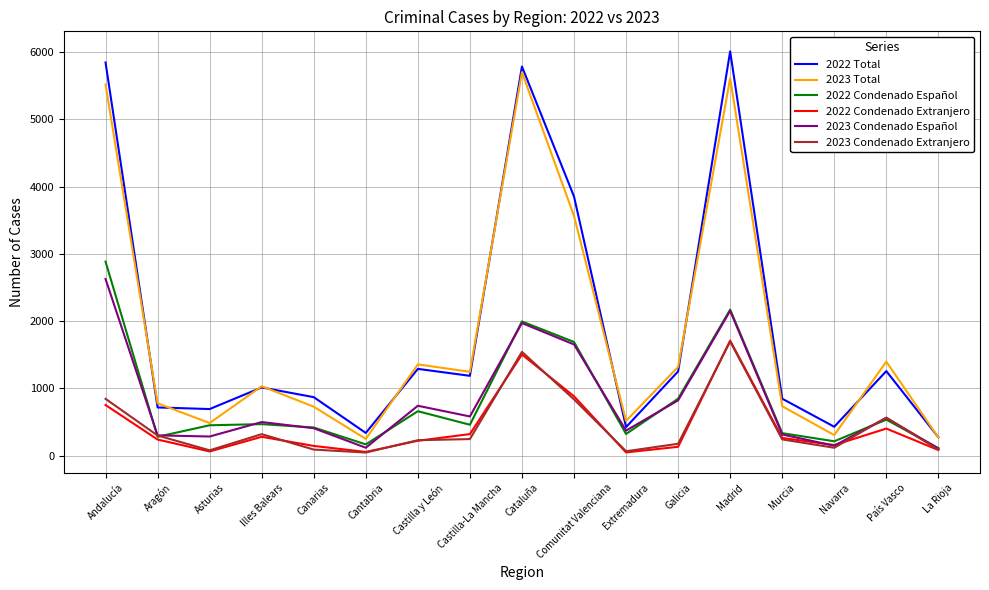

Which series has the widest spread of values?

2022 Total